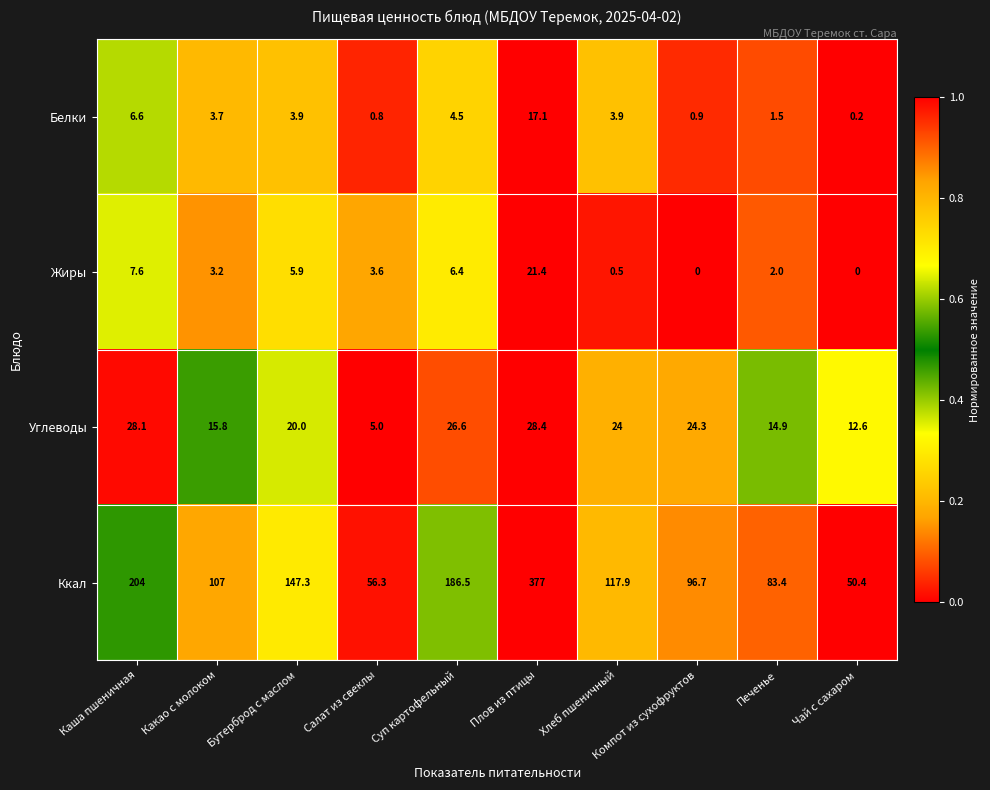

What is the difference between the maximum and minimum values in the Углеводы series?

23.4